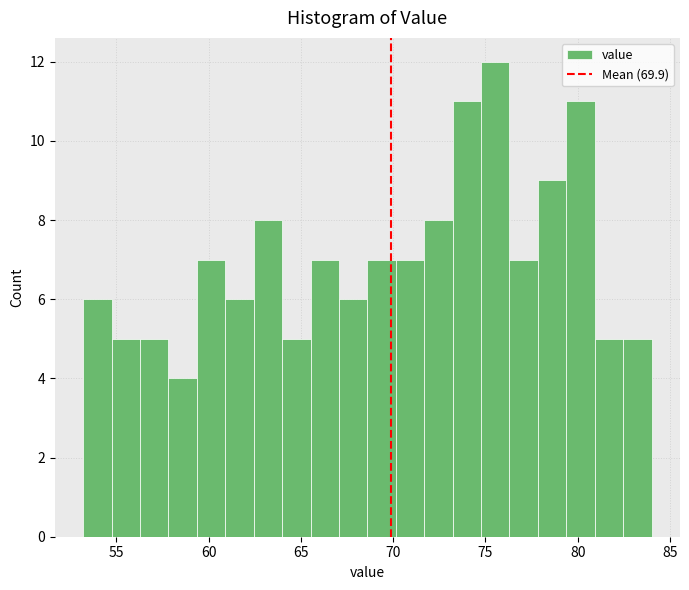

Around what value on the x-axis is the tallest bar? Give the approximate position of its centre, as read against the axis.

75.5